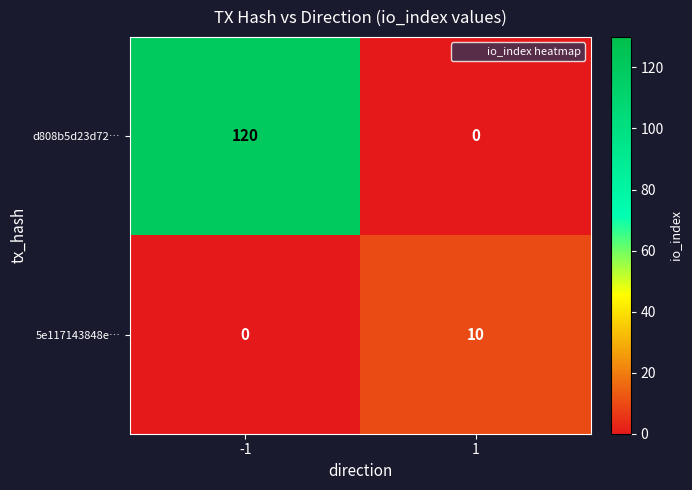

What is the difference between the 5e117143848e… values at -1 and 1?

10